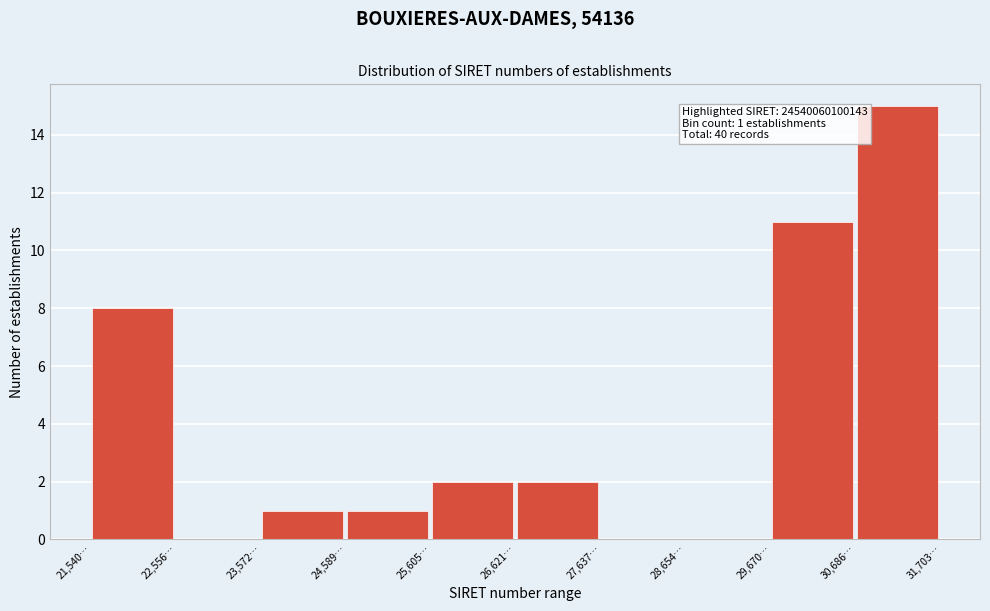

Reading left to right, what are all the values shown in this chart?

21,540…=8	22,556…=0	23,572…=1	24,589…=1	25,605…=2	26,621…=2	27,637…=0	28,654…=0	29,670…=11	30,686…=15